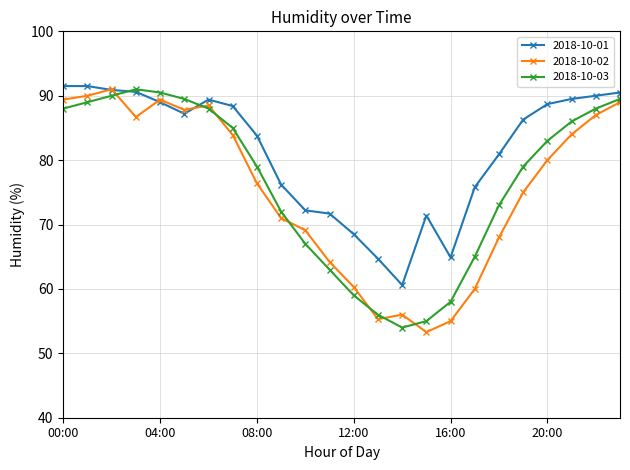

What is the value of the 2018-10-03 point at the 10th from the left?

72.0